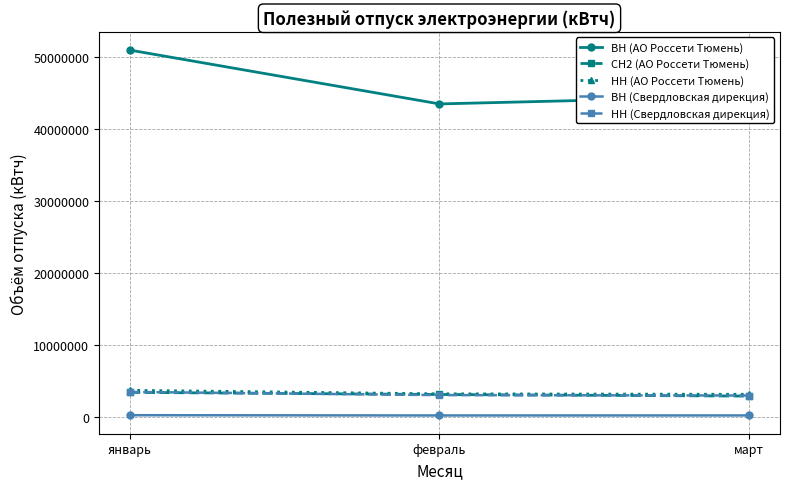

What is the difference between the maximum and minimum values in the НН (АО Россети Тюмень) series?

559612